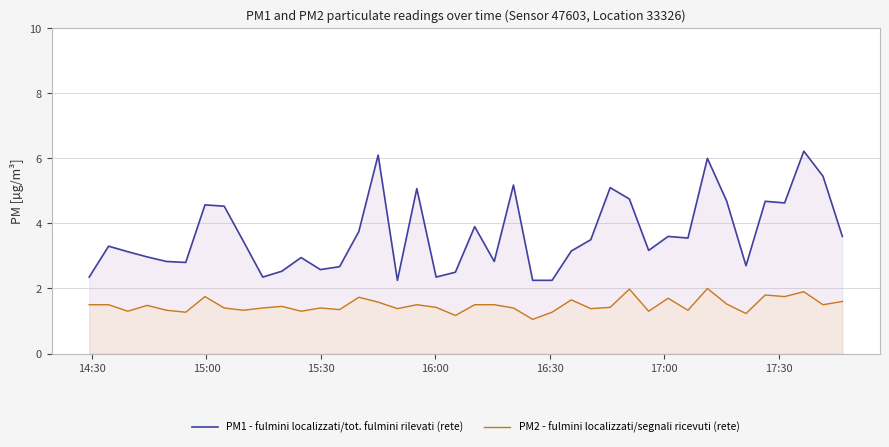

Does the chart have visible grid lines?

Yes